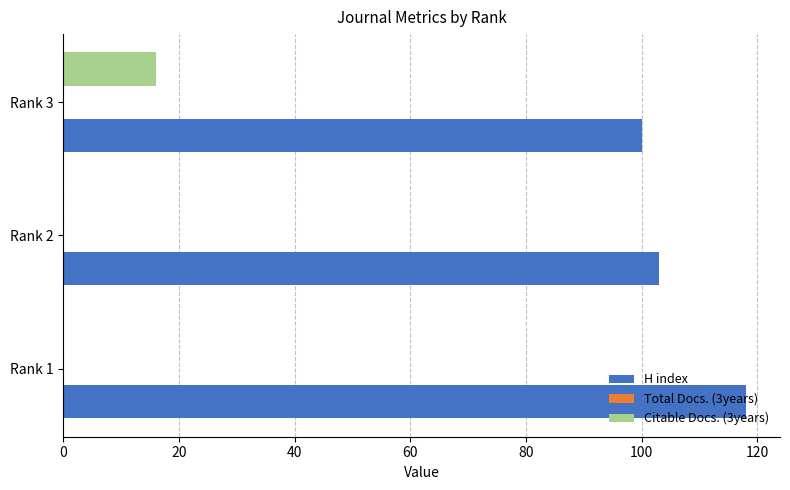

How many categories are shown in the chart?

3